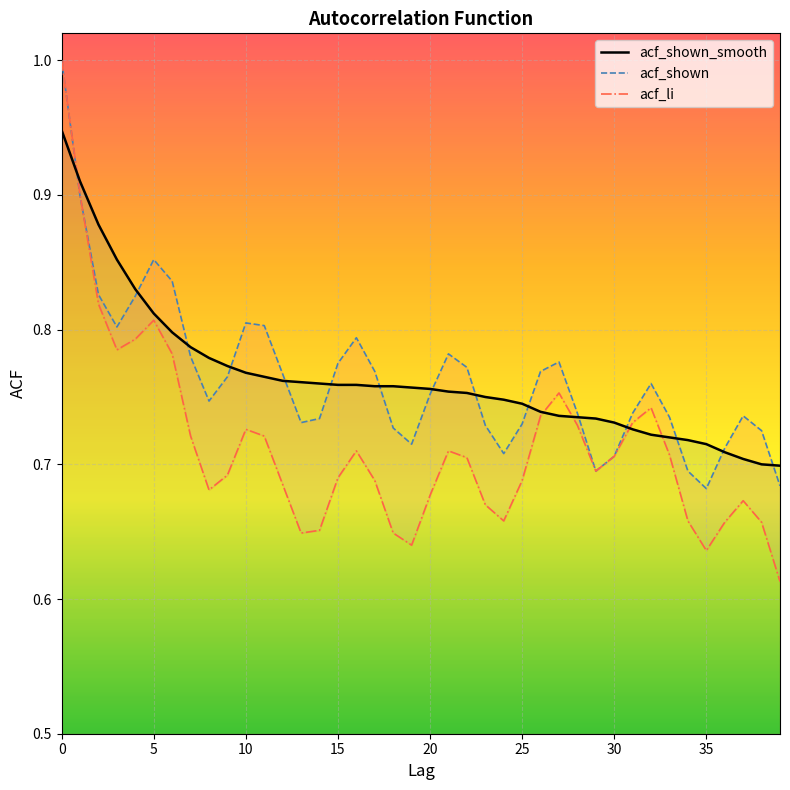

What is the approximate value of acf_li at 35?

0.6